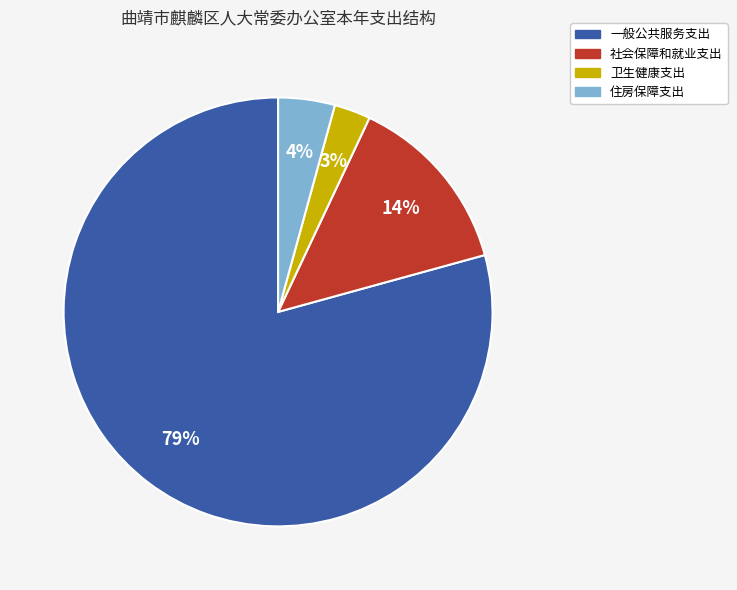

To the nearest percent, what is the difference between the 社会保障和就业支出 and 卫生健康支出 slice percentages?

11%